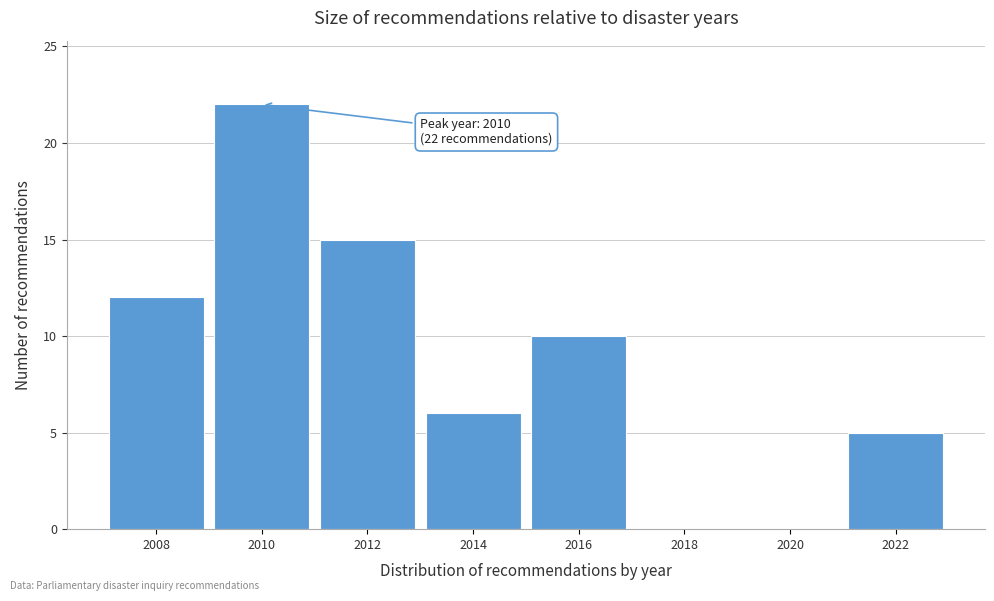

Reading left to right, what are all the values shown in this chart?

2008=12	2010=22	2012=15	2014=6	2016=10	2018=0	2020=0	2022=5